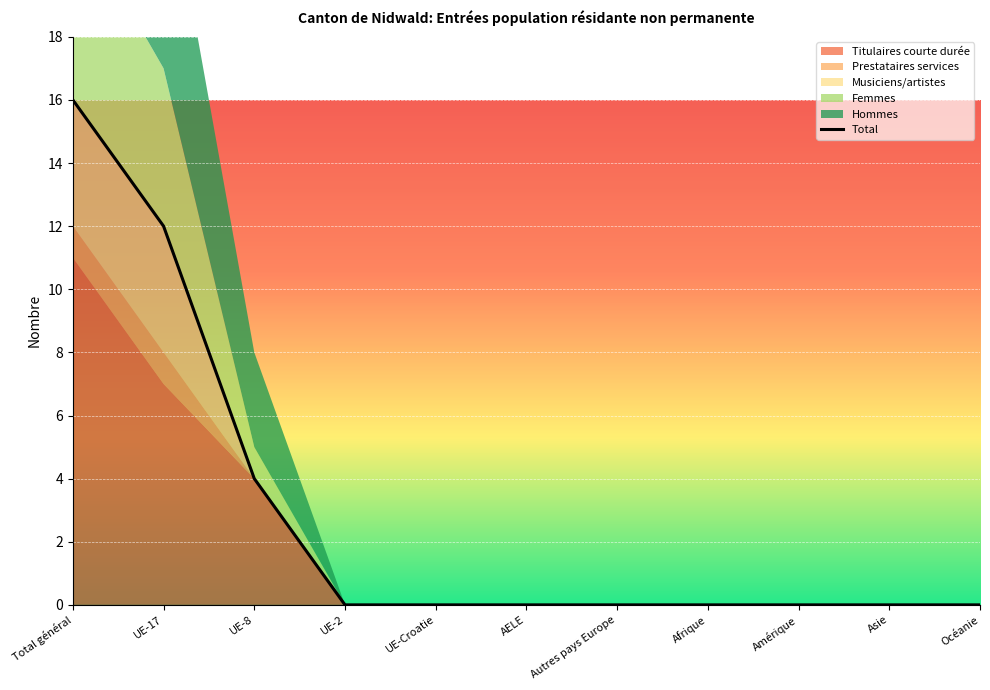

What is the label of the 10th point from the right?

UE-17